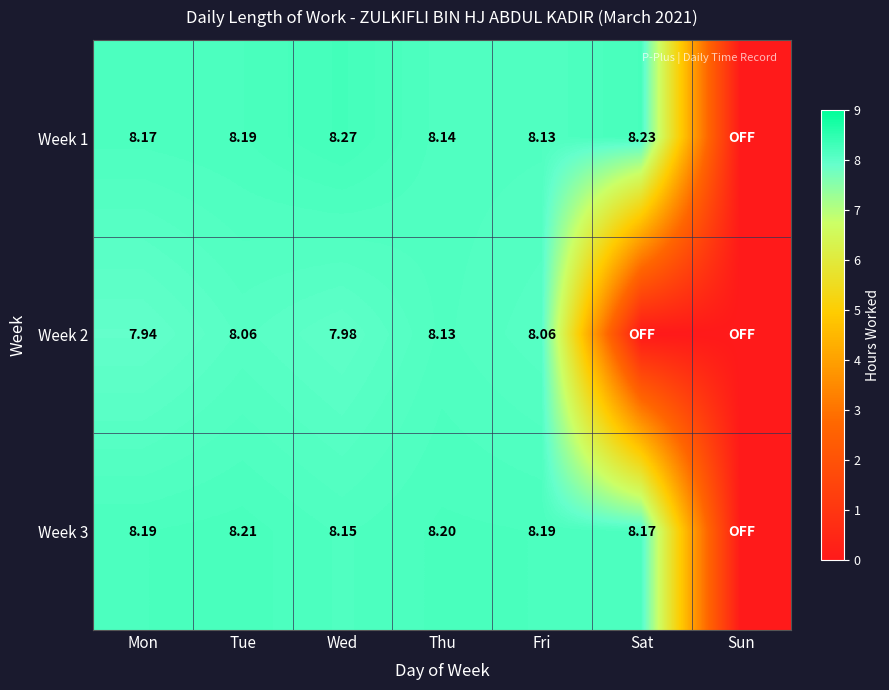

Is the value of Week 1 at Thu greater than the value of Week 3 at Wed?

No